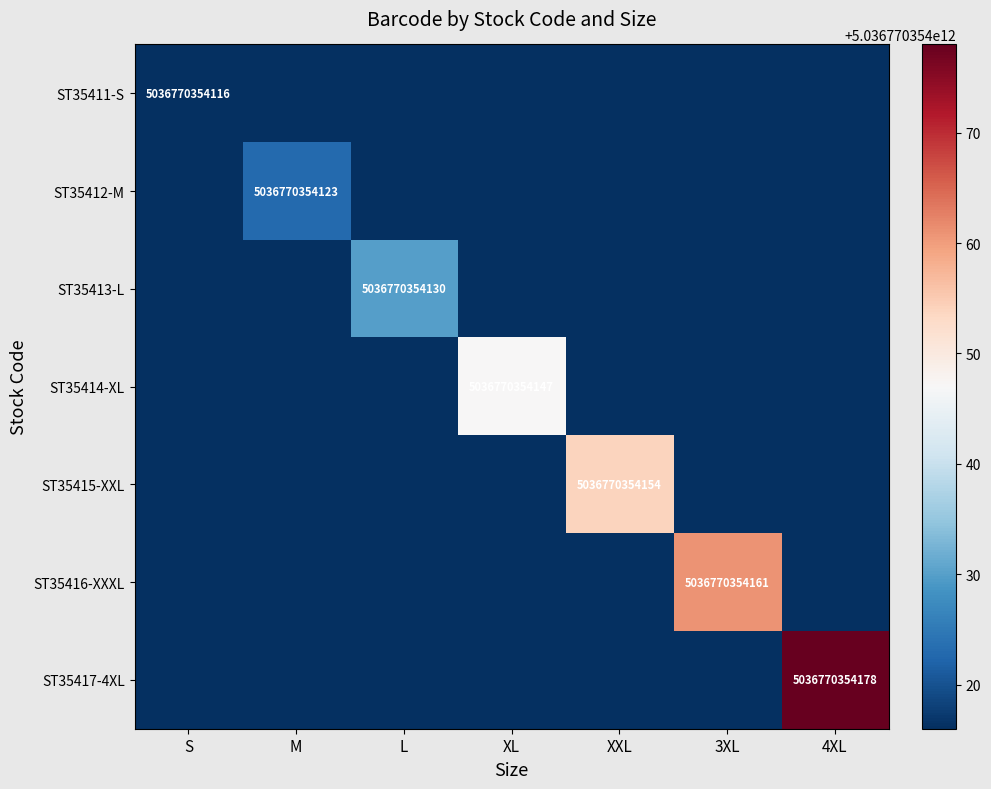

At which category does the chart reach its peak across all series?

4XL